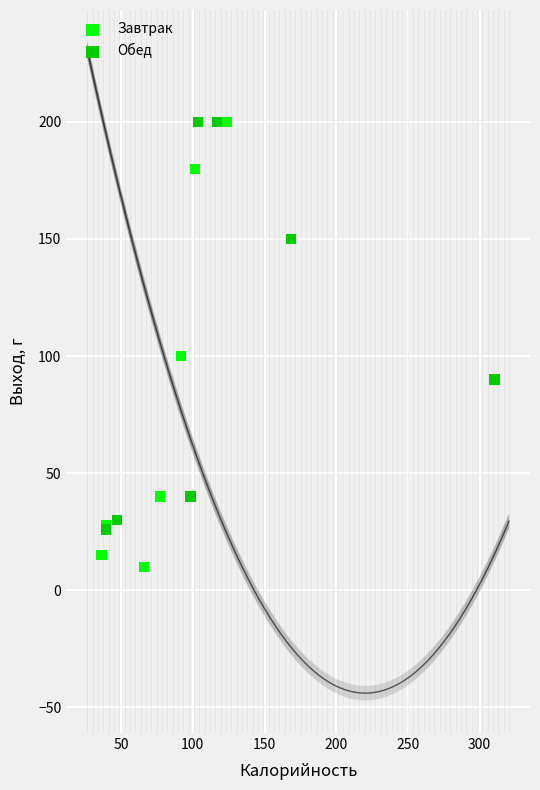

Which series has the largest Y range (max minus min)?

Завтрак